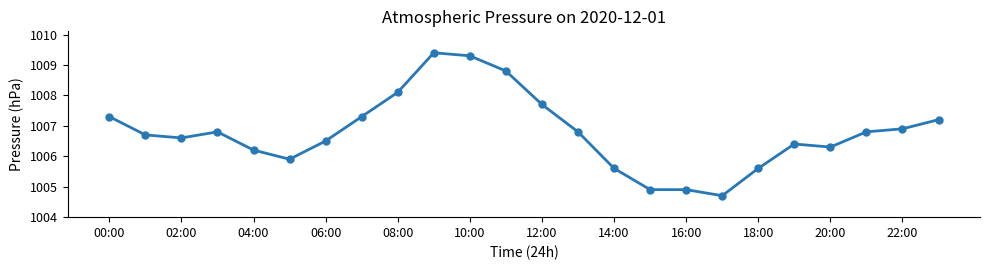

True or false: the data has more than 0 interior local peaks.

True